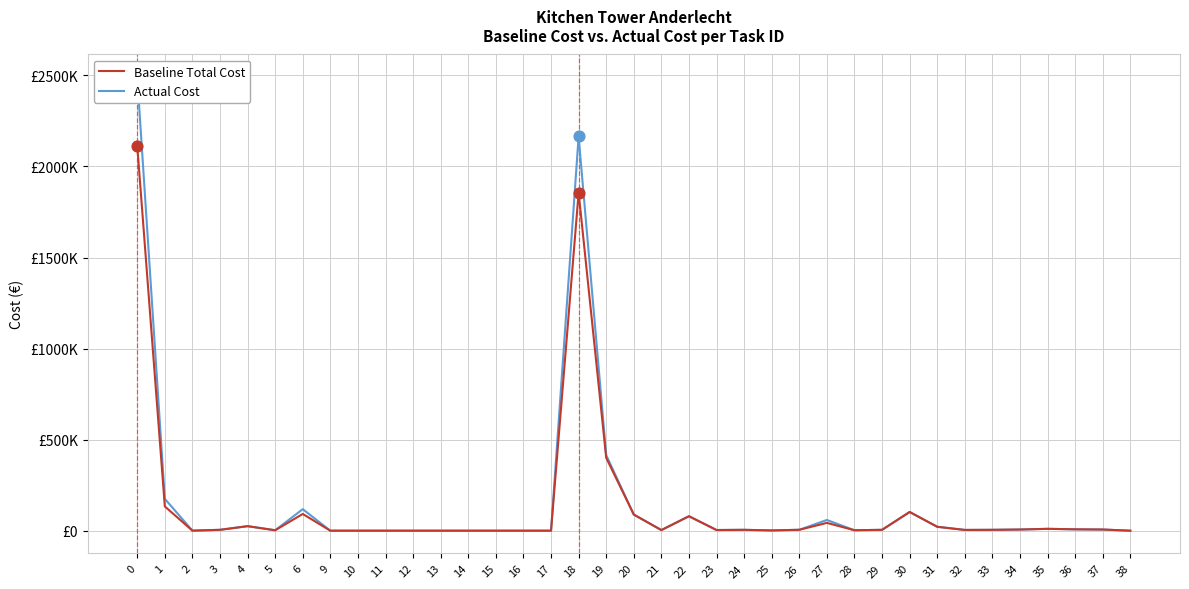

Which series contains the highest Y value?

Actual Cost